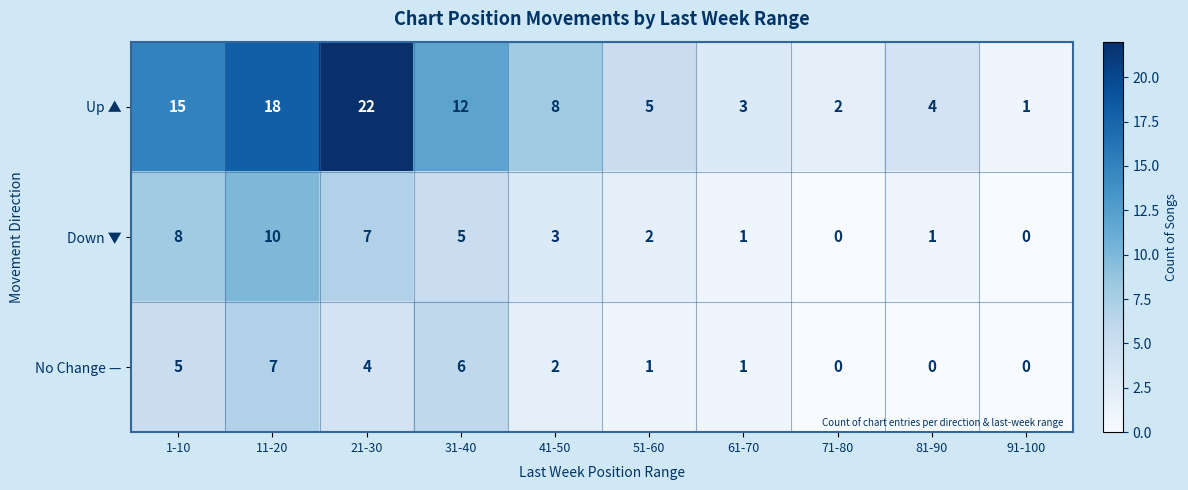

What is the greatest value displayed?

22